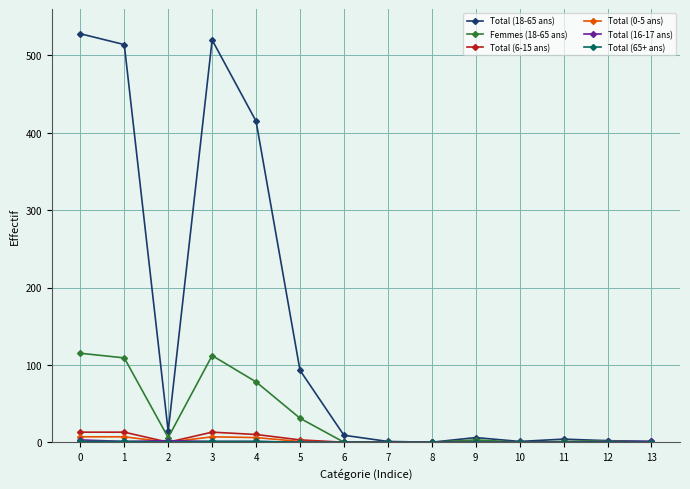

Where is the first local minimum for Total (6-15 ans)?

2